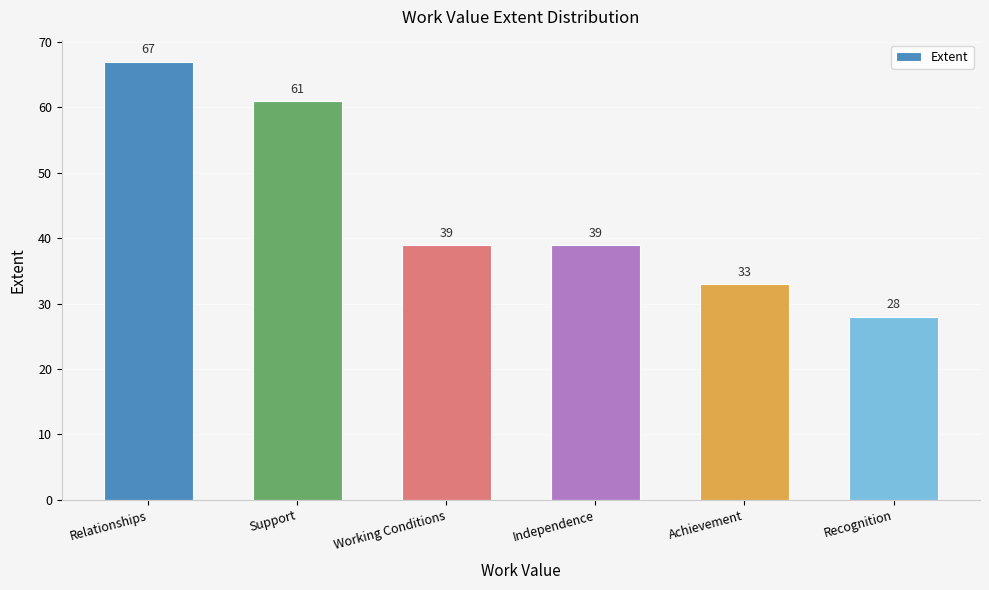

Where does the data first go above 39?

Relationships